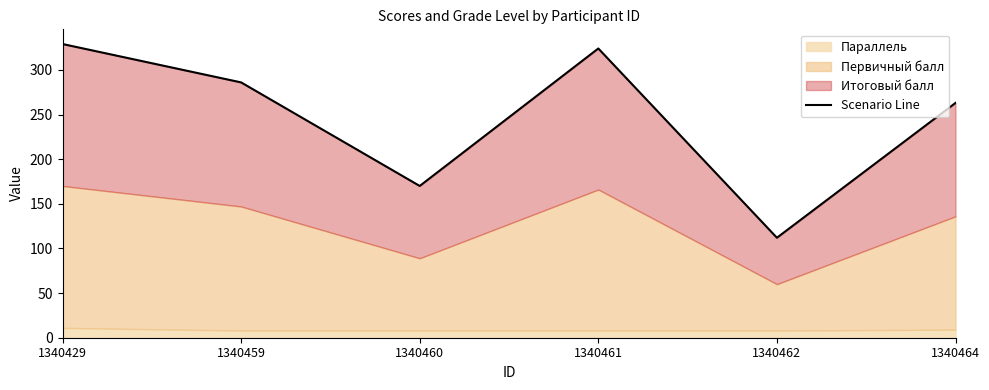

Where is the data nearest to the value 220?

1340464